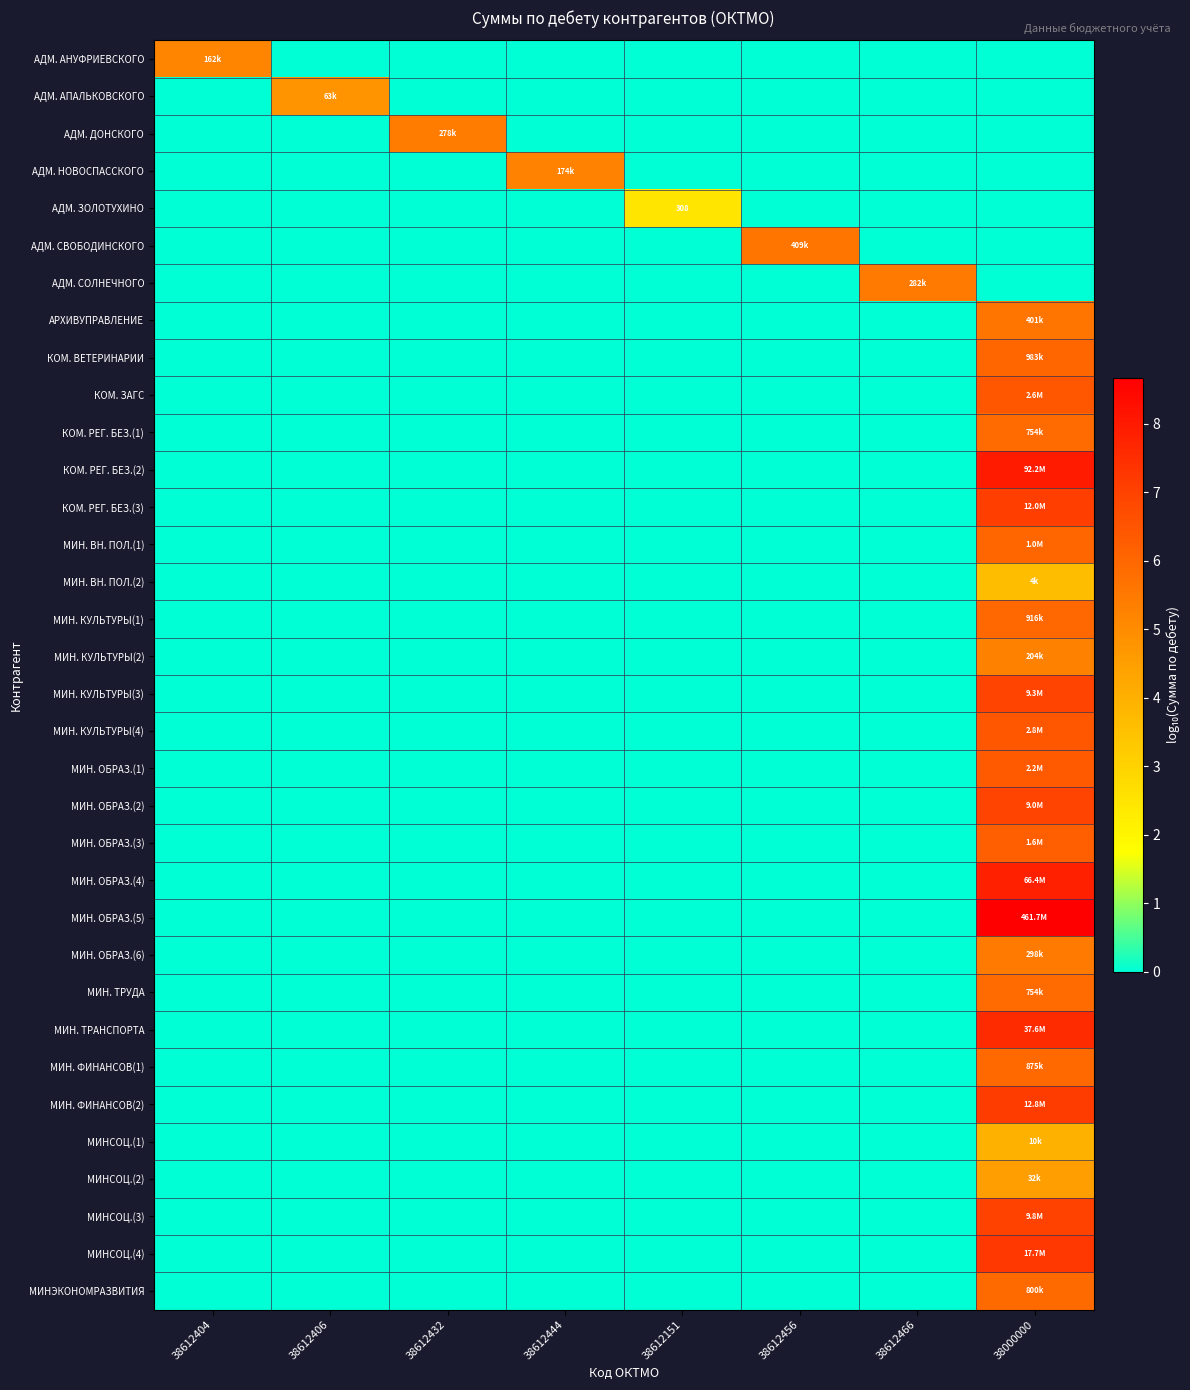

What is the difference between the maximum and minimum values in the КОМ. ВЕТЕРИНАРИИ series?

6.0